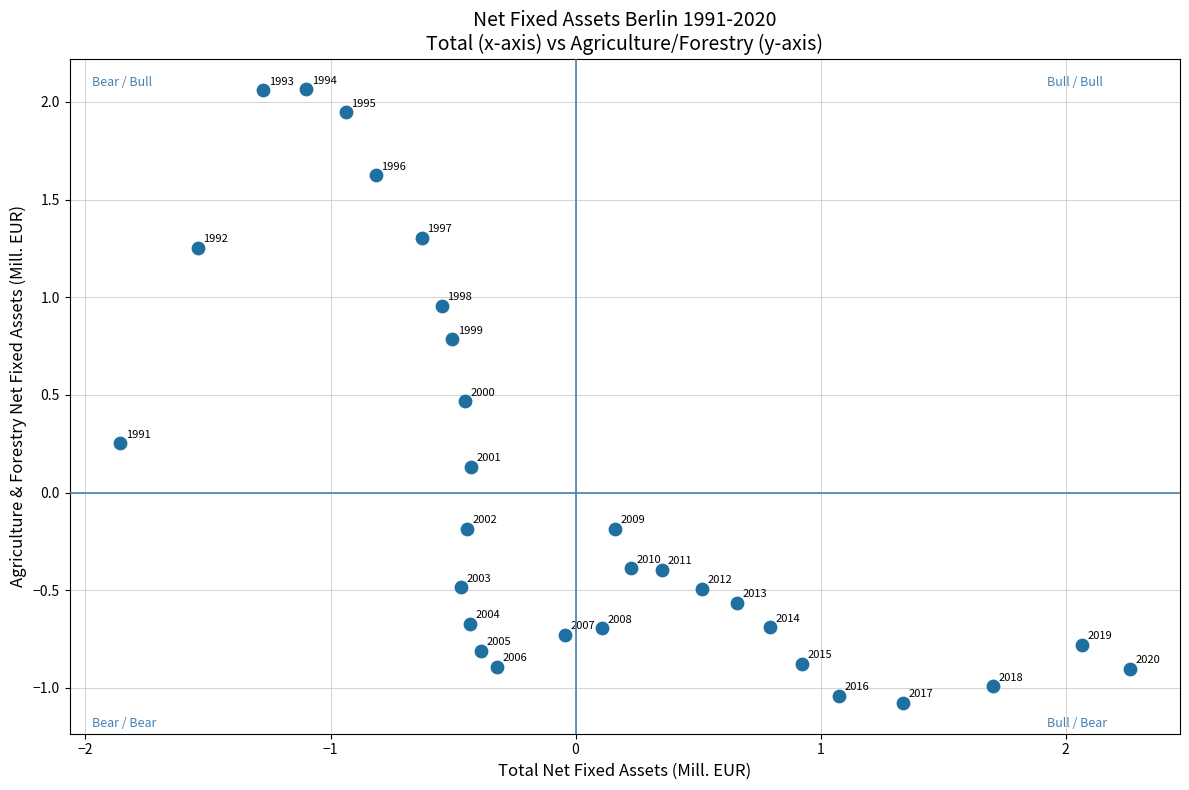

What is the range of Y values (max minus min)?

3.1